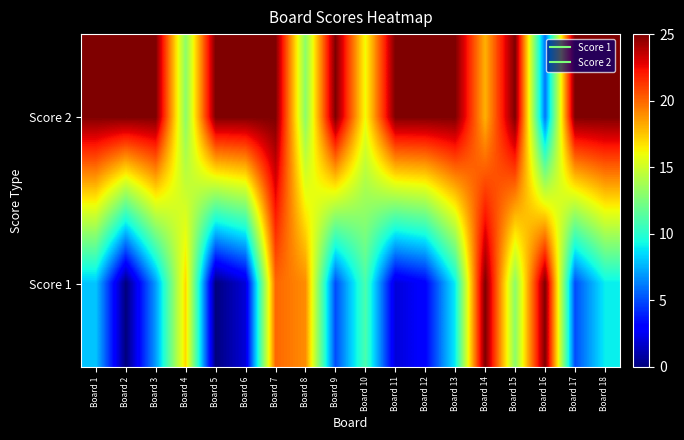

Between Board 6 and Board 15, which is larger?

Board 6